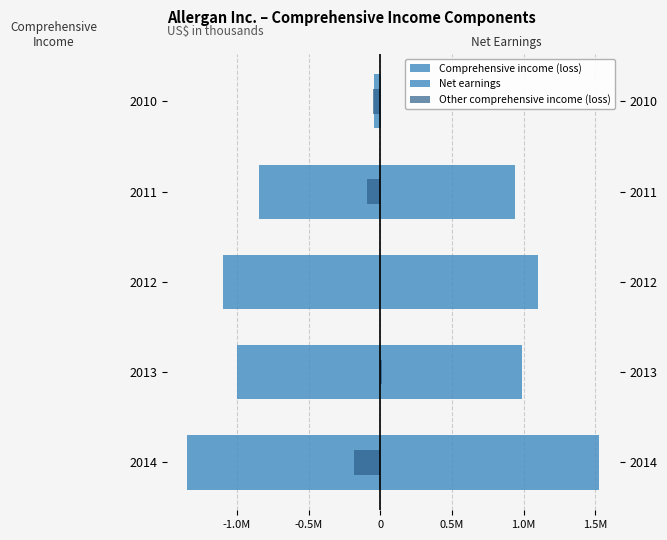

Which series has the largest total across all categories?

Net earnings